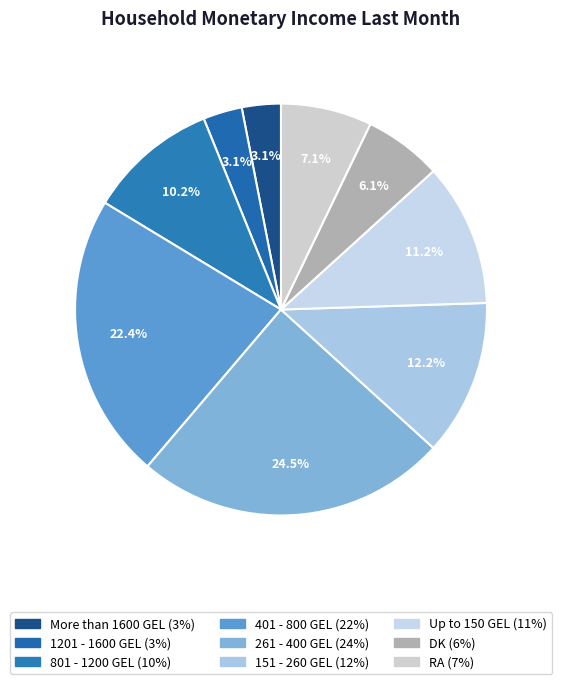

Which slice is the smallest?

More than 1600 GEL